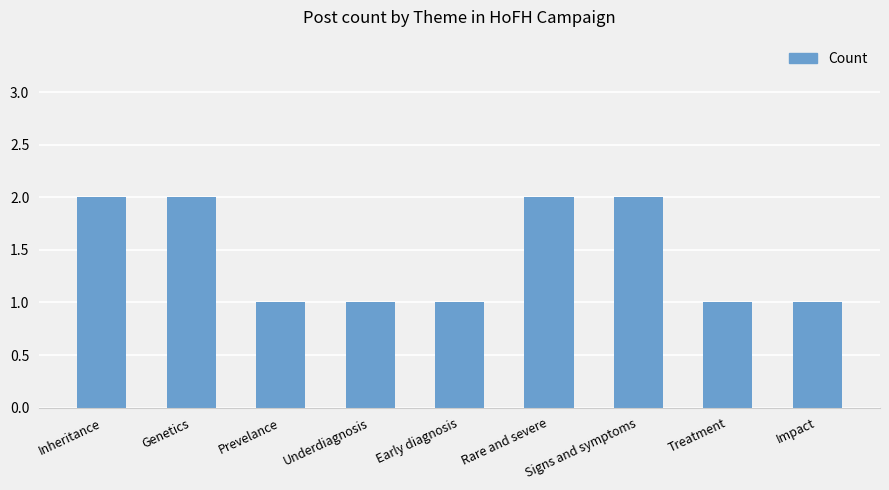

Approximately how many times larger is the value at Signs and symptoms compared to Inheritance?

1.0